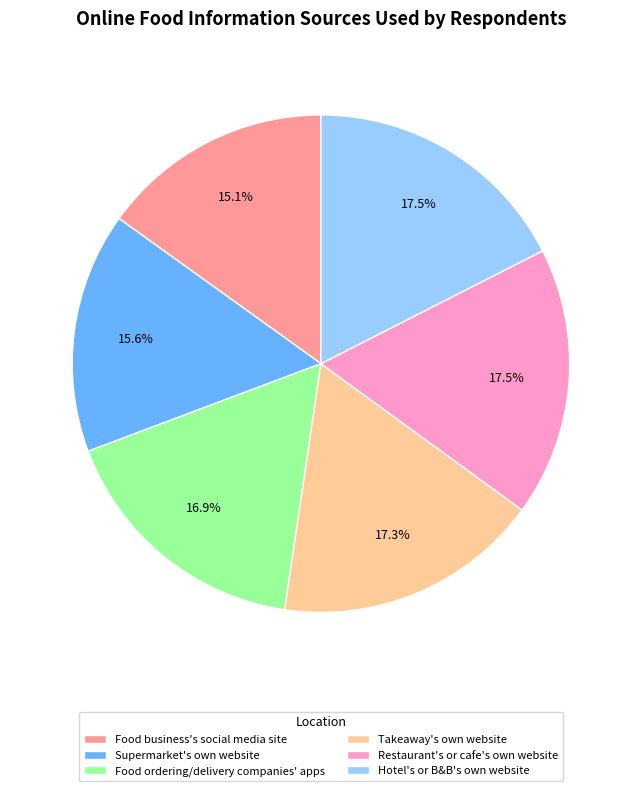

True or false: Takeaway's own website accounts for 17% of the total.

True